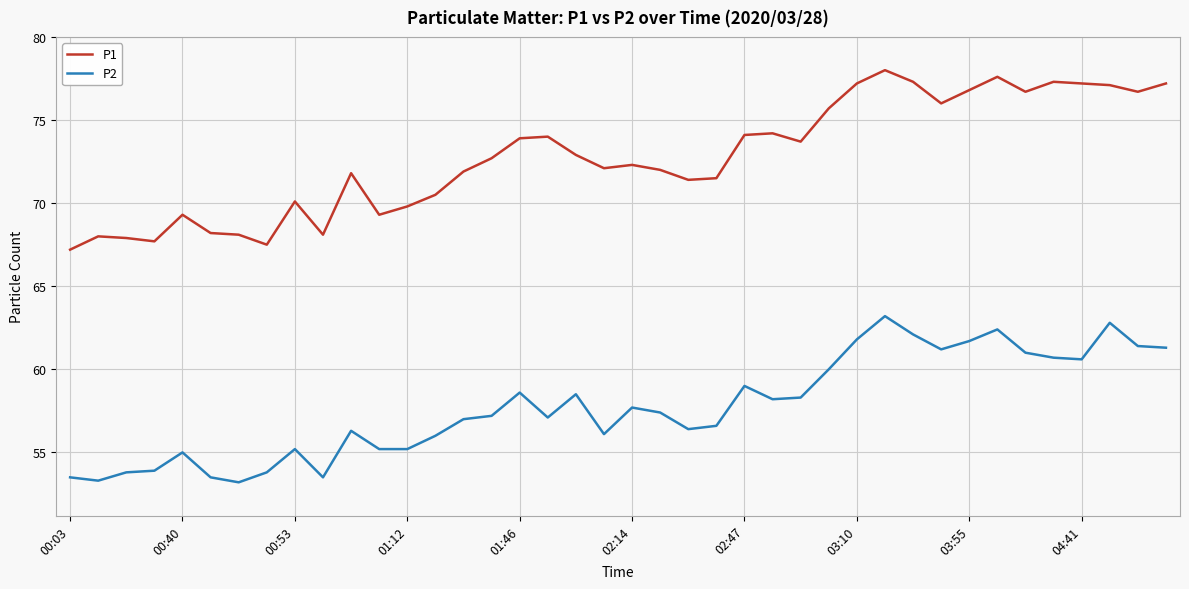

What is the minimum value shown in the chart?

53.2